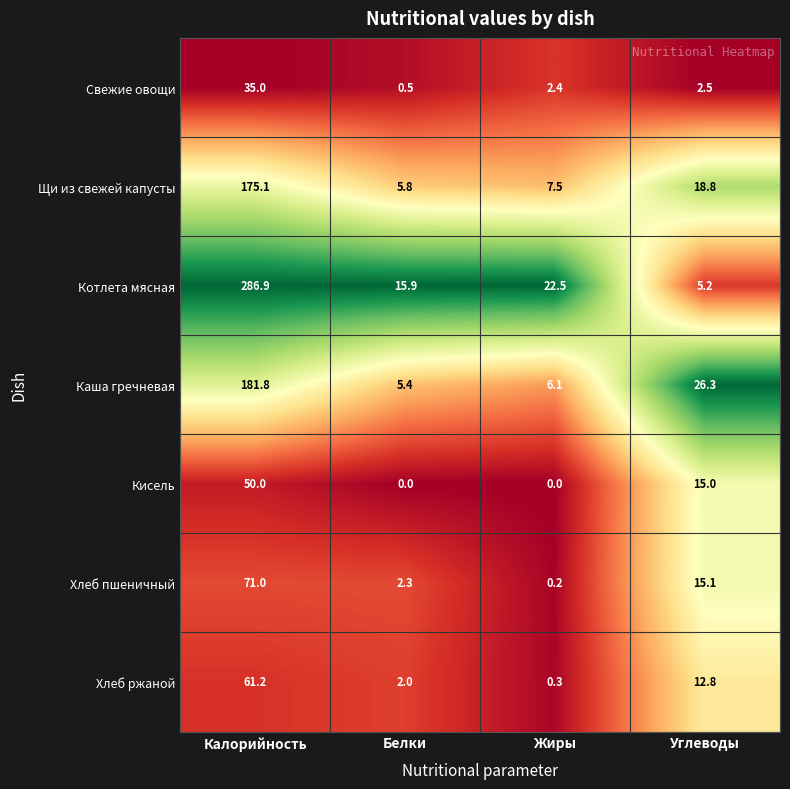

The value of Хлеб пшеничный at Углеводы is 15.1. True or false?

True